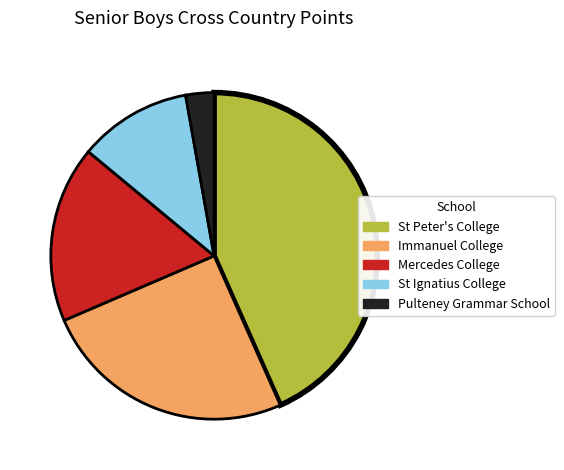

What is the smallest slice in the pie chart?

Pulteney Grammar School